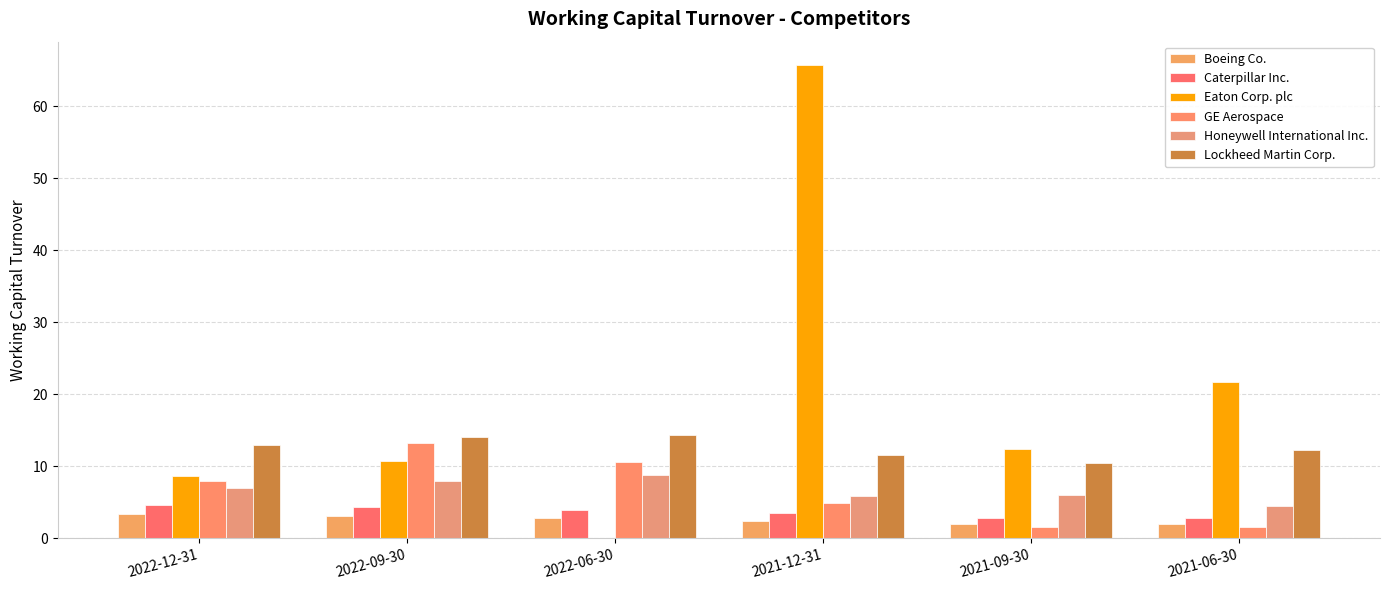

What value does the Caterpillar Inc. series have at 2022-12-31?

4.6